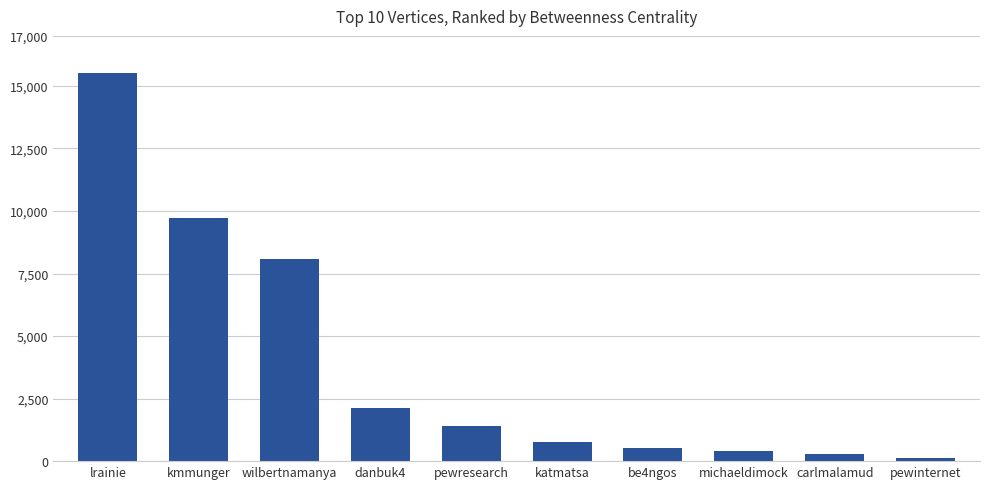

What position from the right is michaeldimock?

3